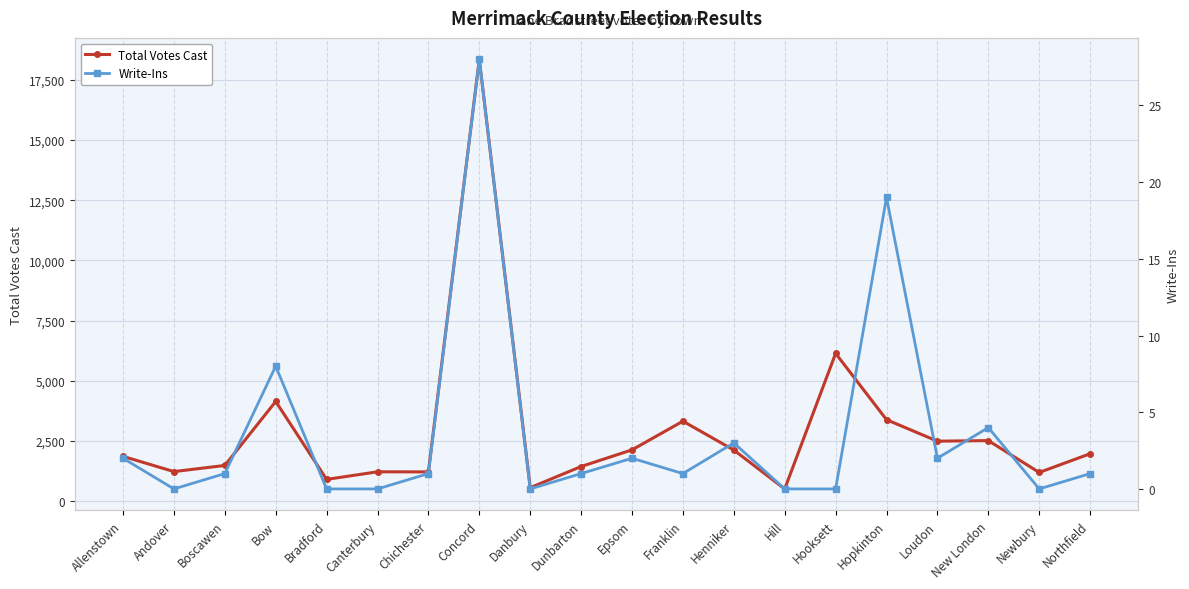

True or false: Write-Ins and Total Votes Cast intersect in this chart.

False